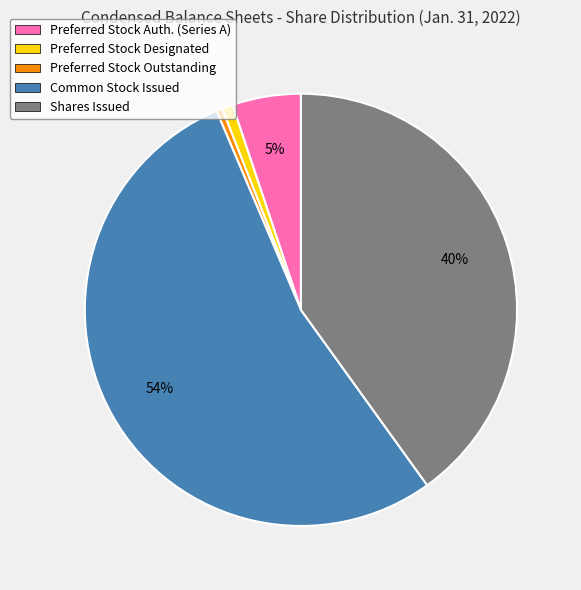

Combined, do Preferred Stock Auth. (Series A) and Preferred Stock Designated account for over 50%?

No